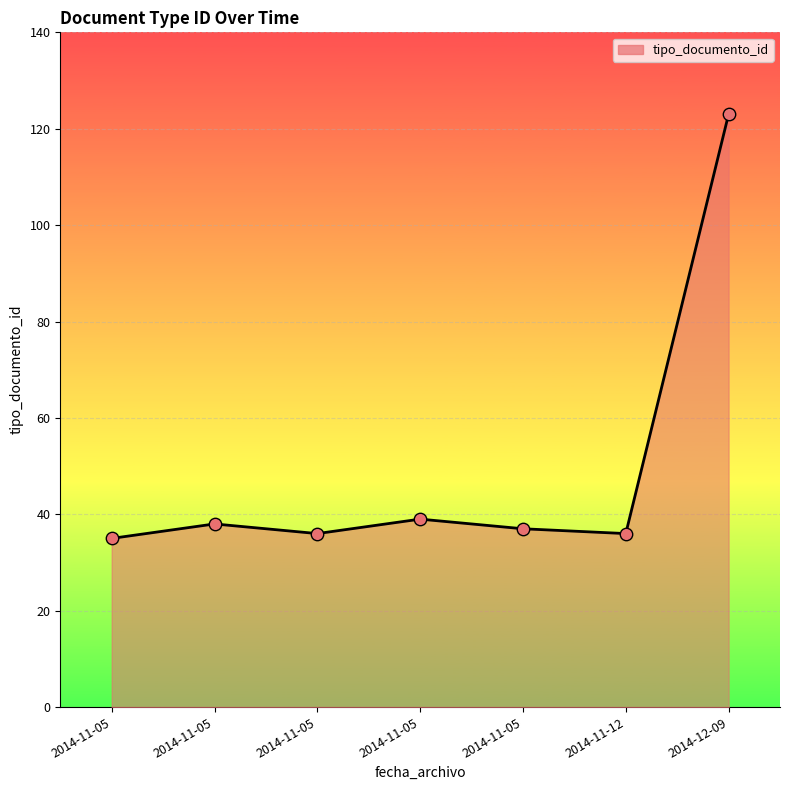

Which has a higher value, 2014-11-12 or 2014-11-05?

2014-11-05